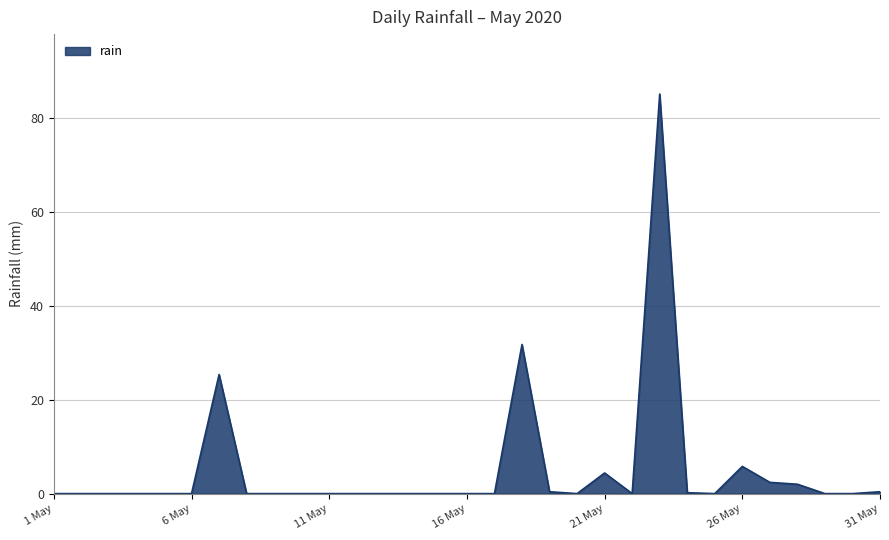

What is the greatest value displayed?

85.2